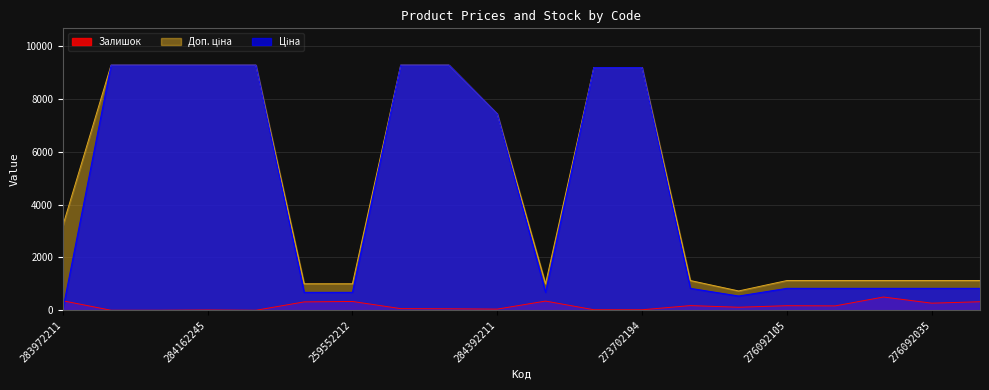

Between 284392211 and 276092104, which series saw the biggest shift?

Ціна